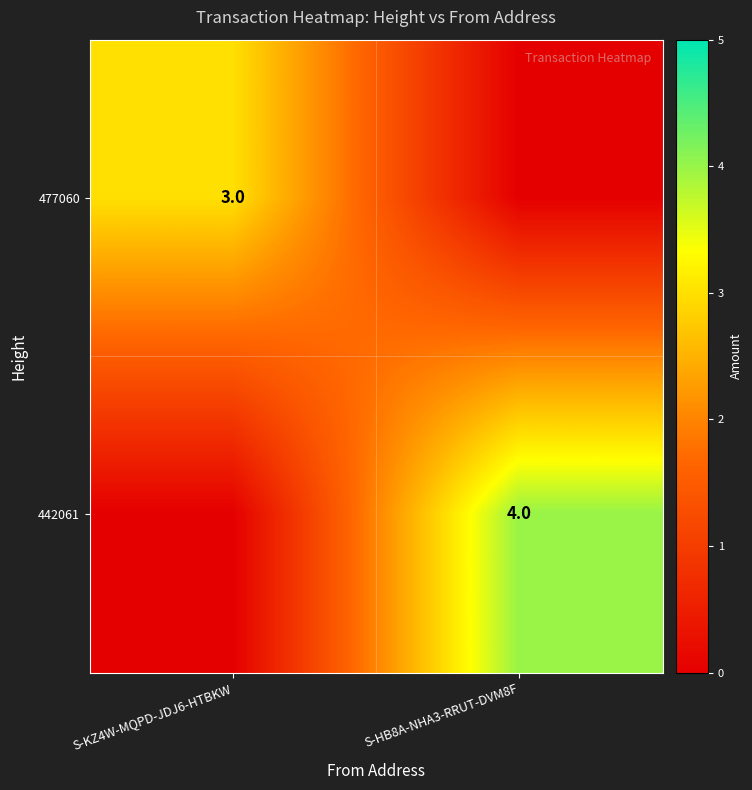

True or false: 442061 has a value of 4 at S-HB8A-NHA3-RRUT-DVM8F.

True